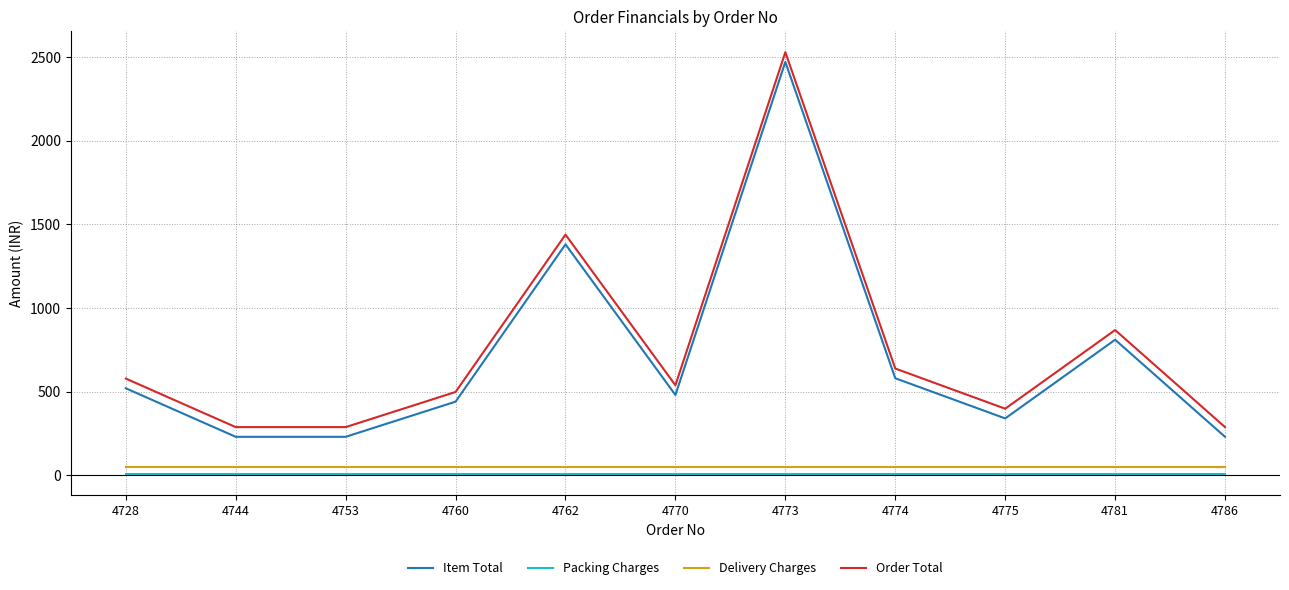

List the series in order of their peak value, lowest first.

Packing Charges, Delivery Charges, Item Total, Order Total